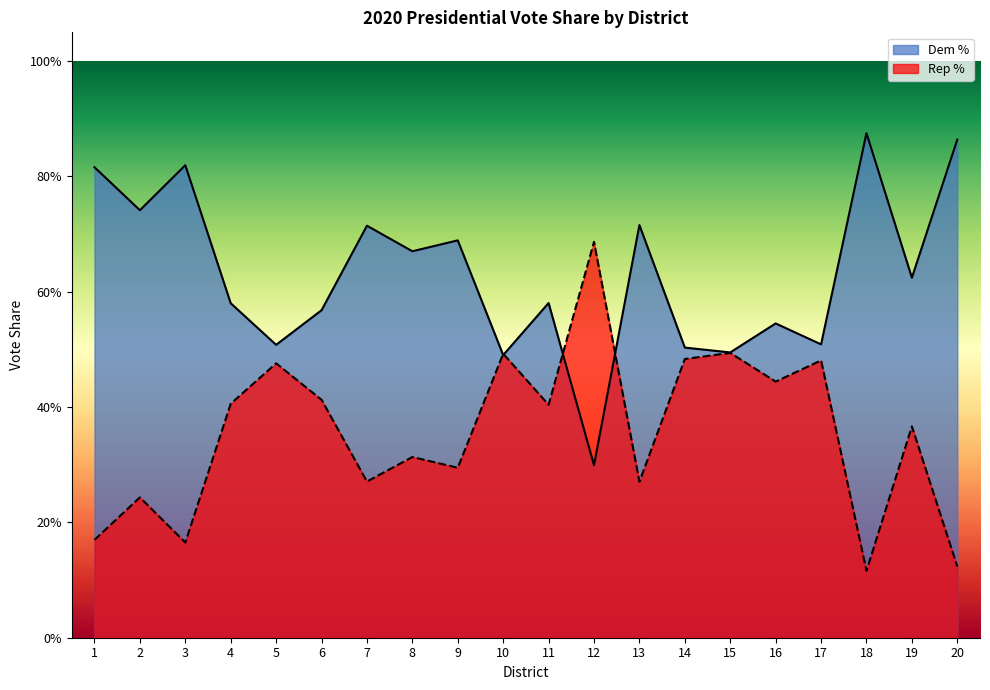

What is the difference between the maximum and second lowest values in the Dem % series?

0.4